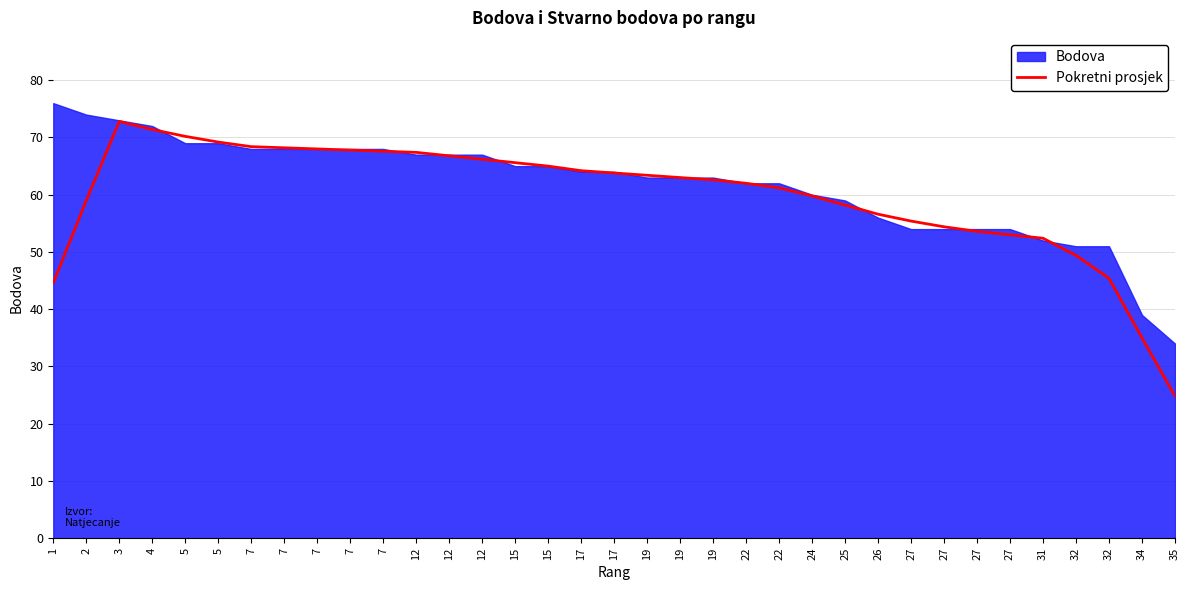

Reading right to left, what are all the values shown in this chart?

35=24.8	34=35.0	32=45.4	32=49.4	31=52.4	27=53.0	27=53.6	27=54.4	27=55.4	26=56.6	25=58.2	24=59.8	22=61.2	22=62.0	19=62.6	19=63.0	19=63.4	17=63.8	17=64.2	15=65.0	15=65.6	12=66.2	12=66.8	12=67.4	7=67.6	7=67.8	7=68.0	7=68.2	7=68.4	5=69.2	5=70.2	4=71.4	3=72.8	2=59.0	1=44.6